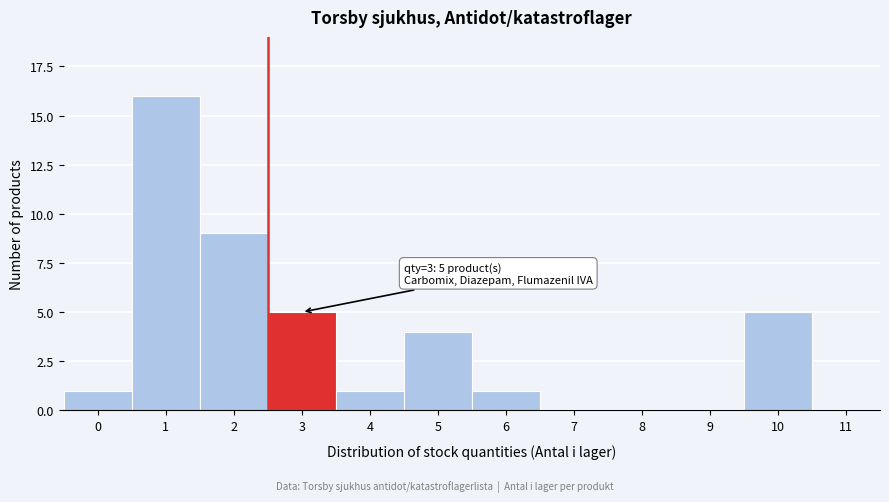

Reading right to left, transcribe all the data shown in this chart.

11=0	10=5	9=0	8=0	7=0	6=1	5=4	4=1	3=5	2=9	1=16	0=1